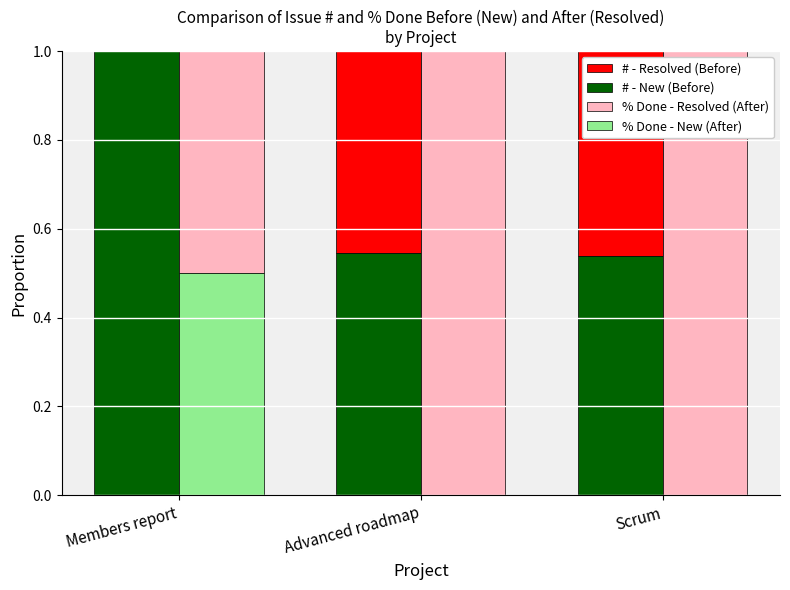

What is the label of the 2nd bar from the right?

Advanced roadmap